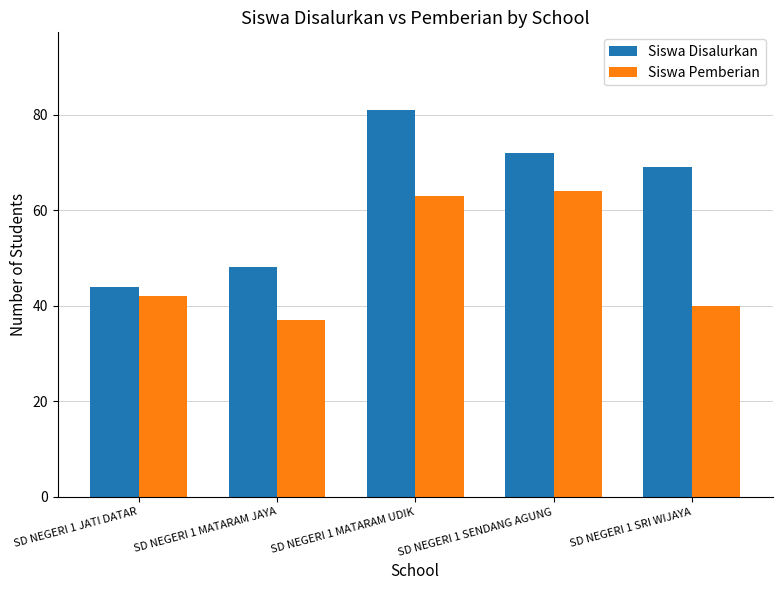

Is the value of Siswa Pemberian at SD NEGERI 1 MATARAM UDIK greater than the value of Siswa Disalurkan at SD NEGERI 1 MATARAM JAYA?

Yes